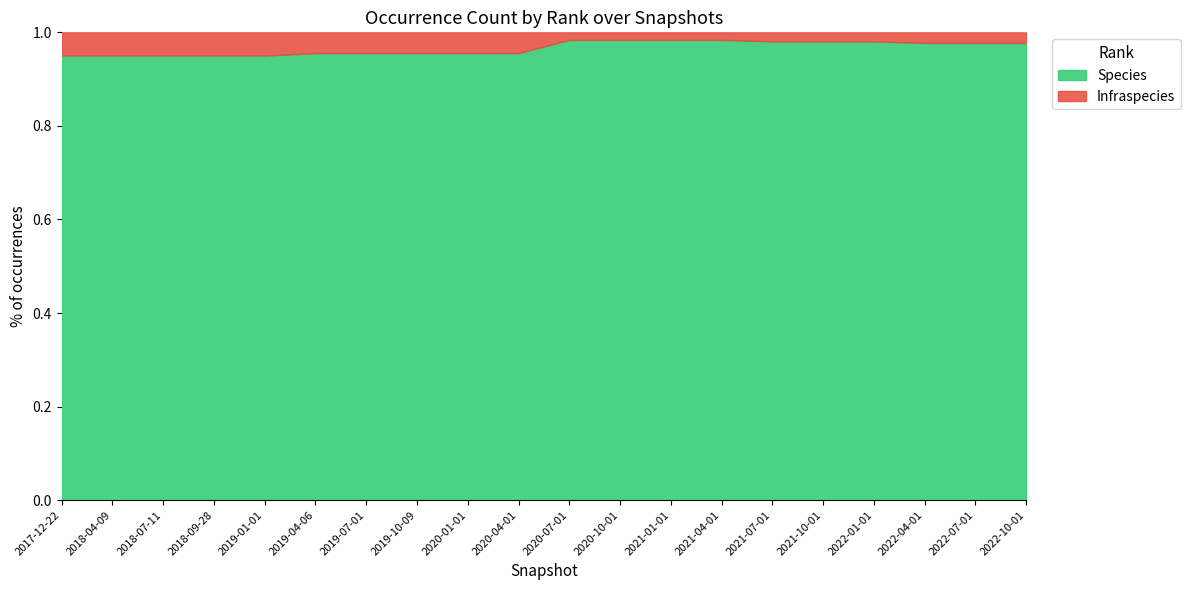

True or false: Species has a value of 0.5 at 2017-12-22.

False